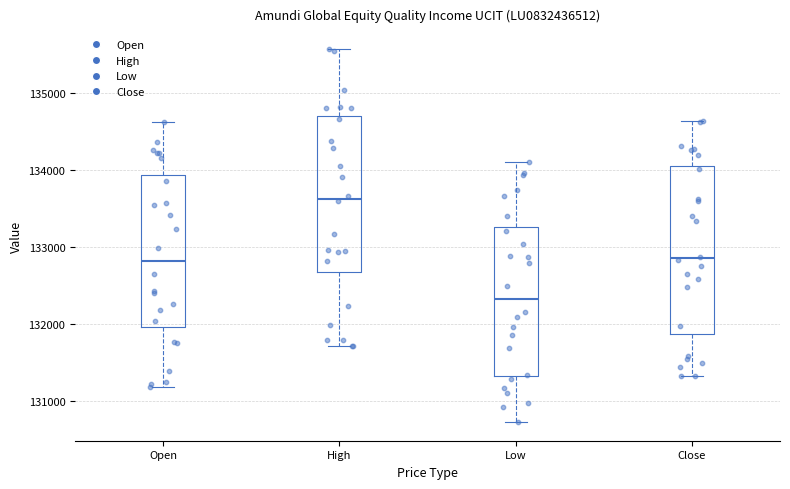

Which box's median line is the highest?

High